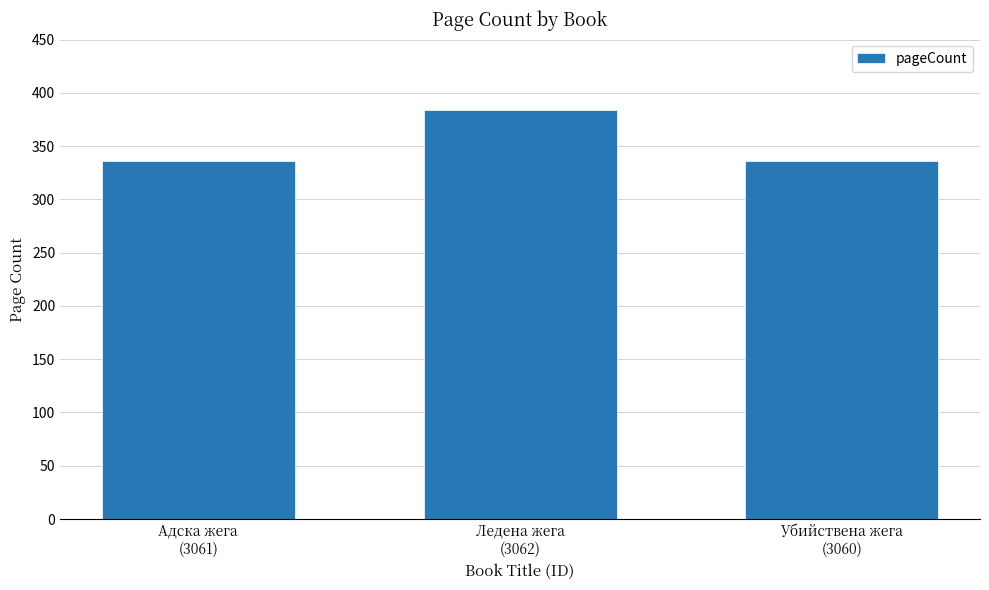

Are the bars grouped side by side (vs. stacked)?

No